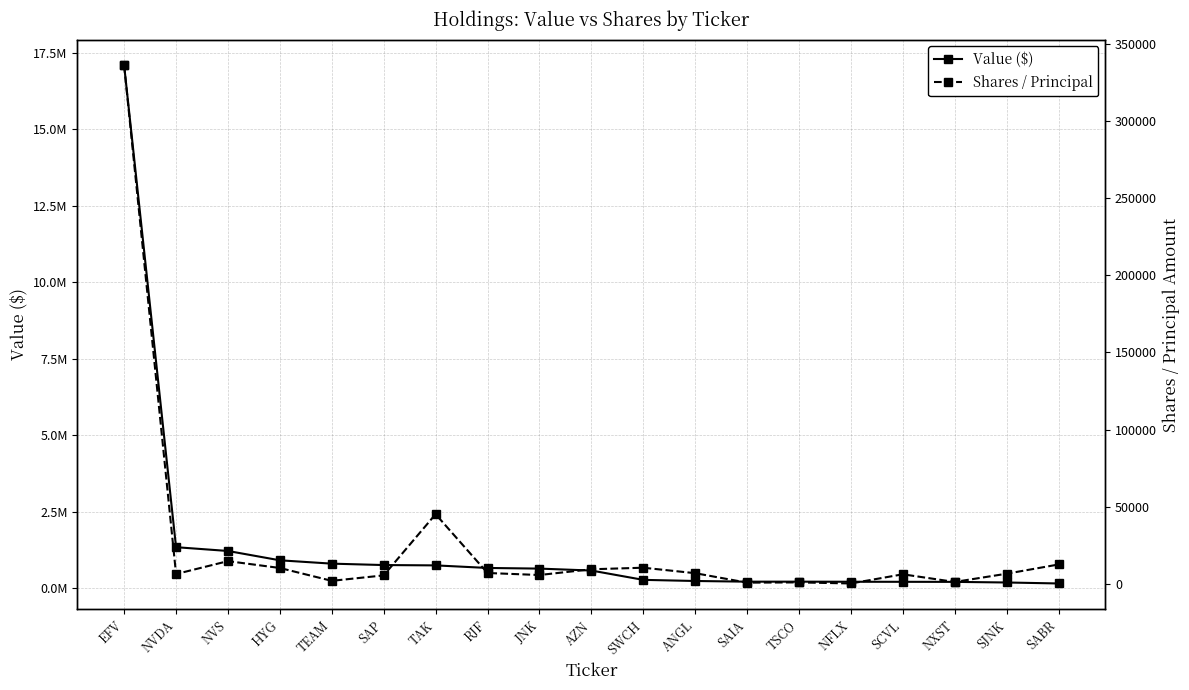

The Value ($) series shows 1609887 at NVS. True or false?

False